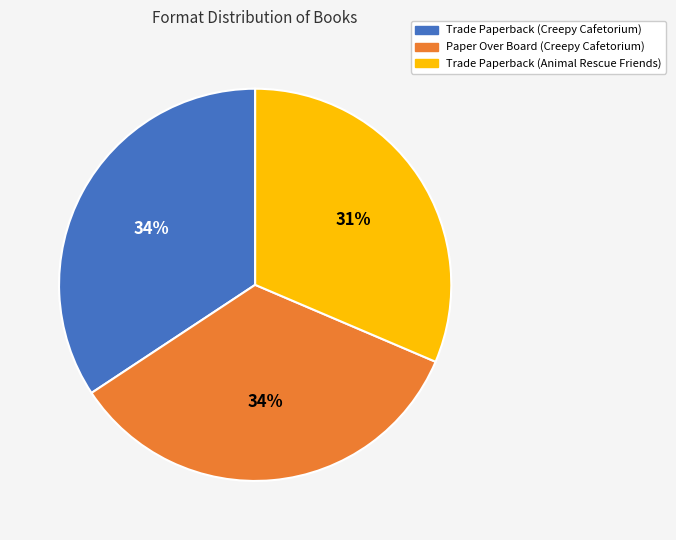

Which category has the smallest portion of the pie?

Trade Paperback (Animal Rescue Friends)